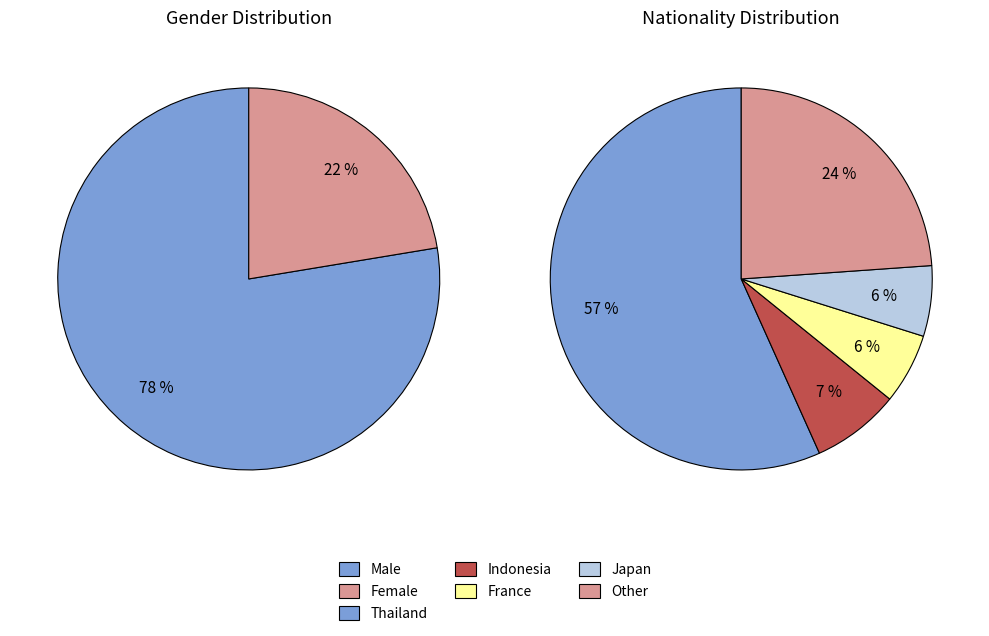

How many segments does this pie chart have?

2